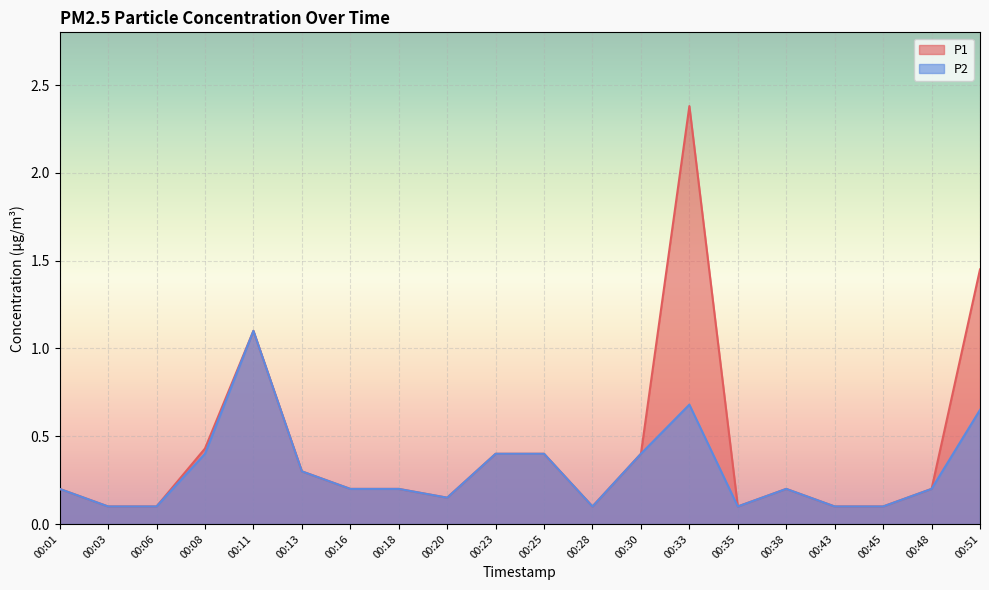

Which series has the widest spread of values?

P1